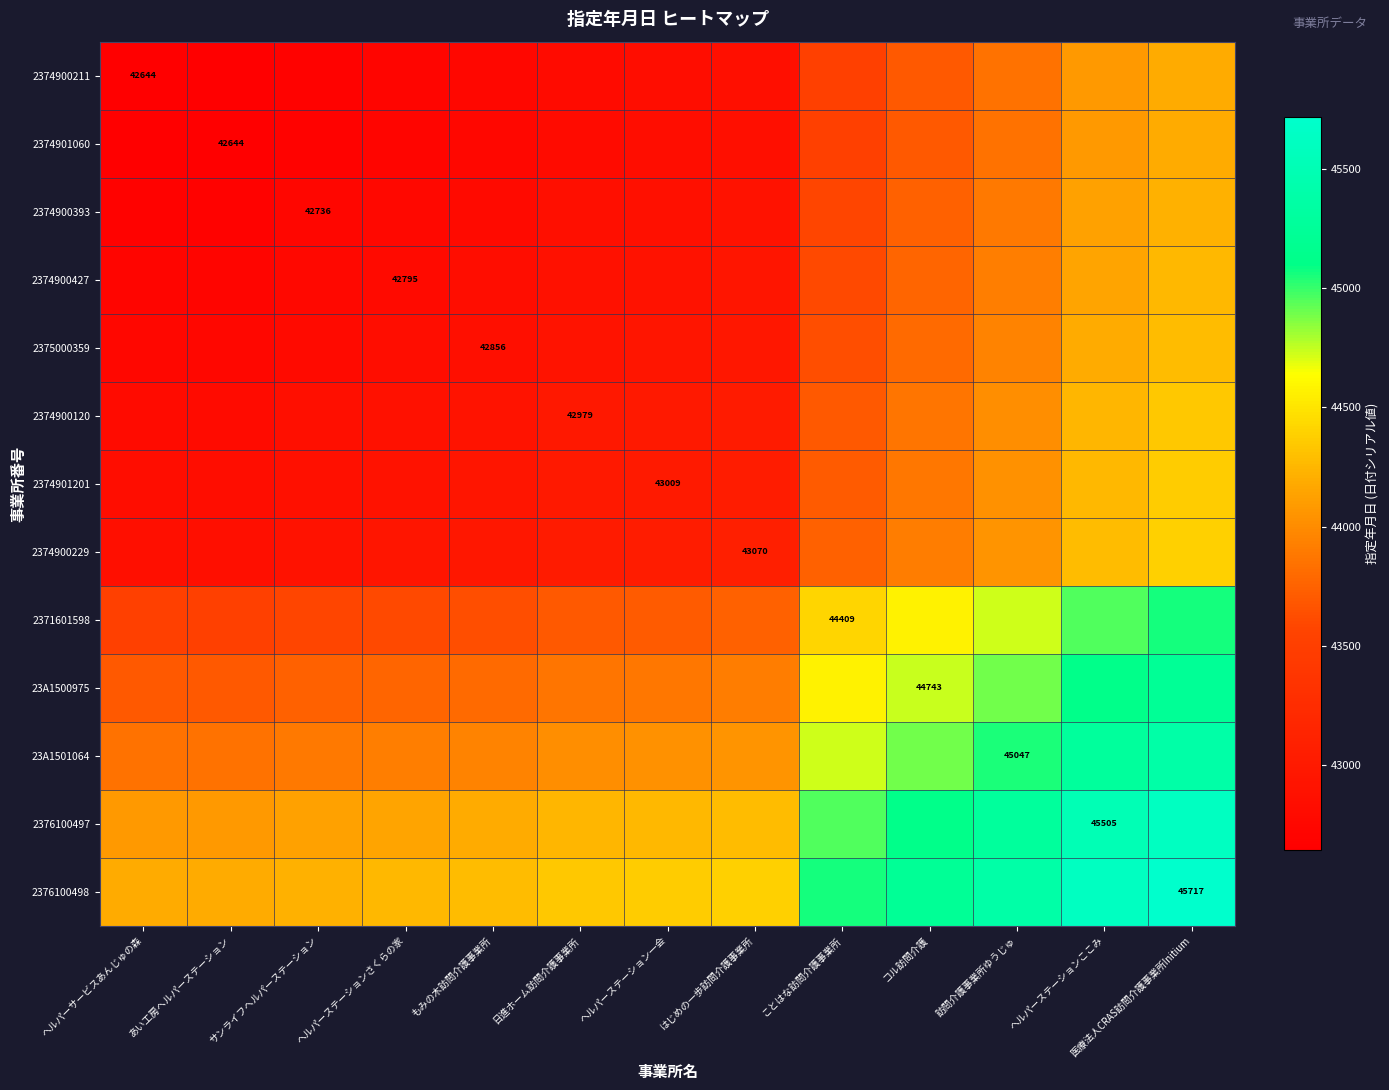

The 2374900211 series shows 42644.0 at ヘルパーサービスあんじゅの森. True or false?

True